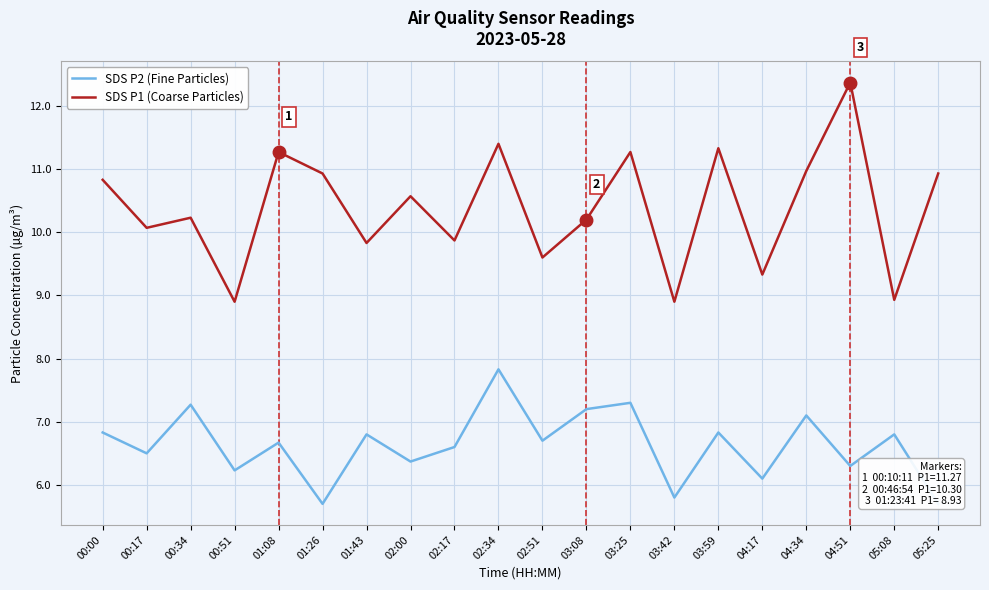

What is the label of the 12th point from the left?

03:08